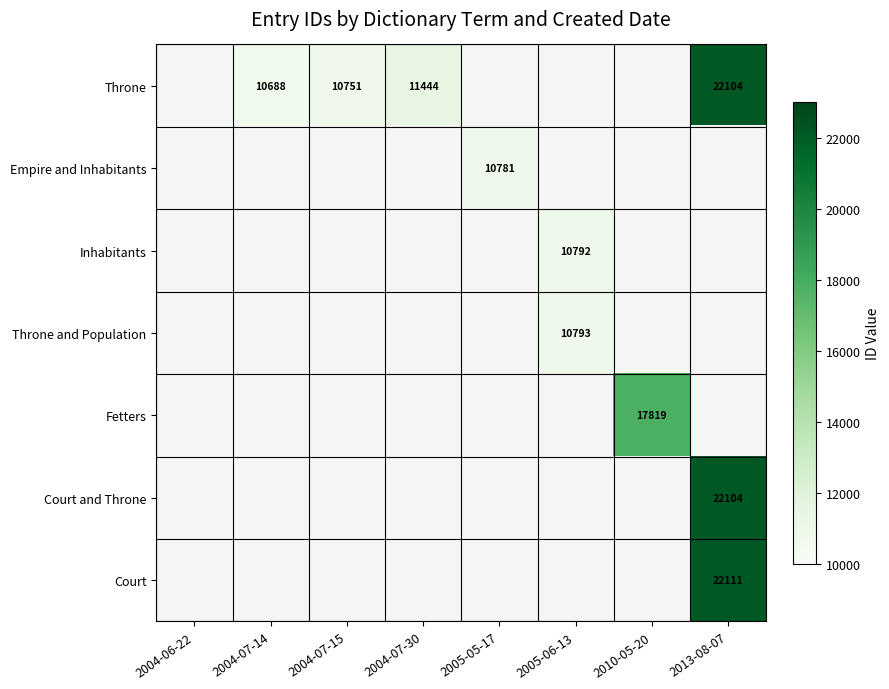

Is the value of Throne and Population at 2005-06-13 greater than the value of Throne at 2005-06-13?

Yes